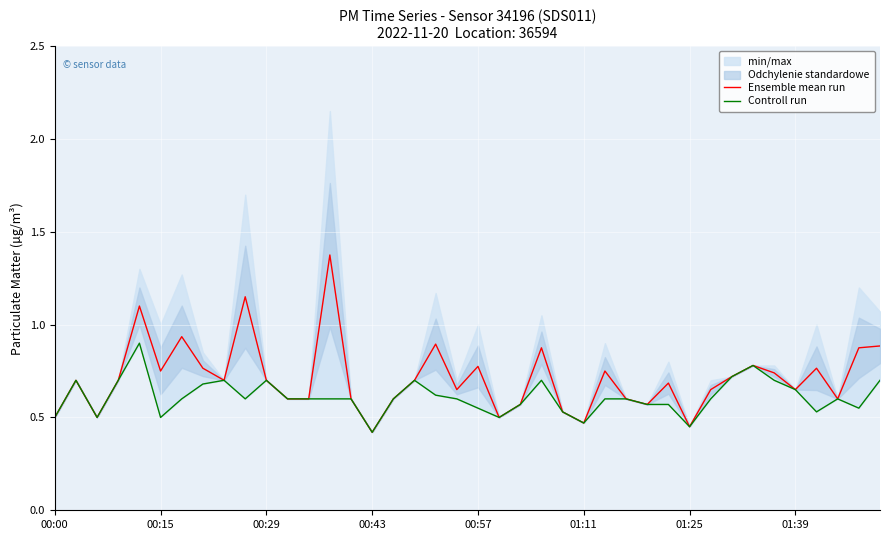

Reading right to left, list all the values displayed in this chart.

Ensemble mean run: 0.9	0.9	0.6	0.8	0.7	0.7	0.8	0.7	0.6	0.5	0.7	0.6	0.6	0.8	0.5	0.5	0.9	0.6	0.5	0.8	0.6	0.9	0.7	0.6	0.4	0.6	1.4	0.6	0.6	0.7	1.1	0.7	0.8	0.9	0.8	1.1	0.7	0.5	0.7	0.5
Controll run: 0.7	0.6	0.6	0.5	0.7	0.7	0.8	0.7	0.6	0.5	0.6	0.6	0.6	0.6	0.5	0.5	0.7	0.6	0.5	0.6	0.6	0.6	0.7	0.6	0.4	0.6	0.6	0.6	0.6	0.7	0.6	0.7	0.7	0.6	0.5	0.9	0.7	0.5	0.7	0.5